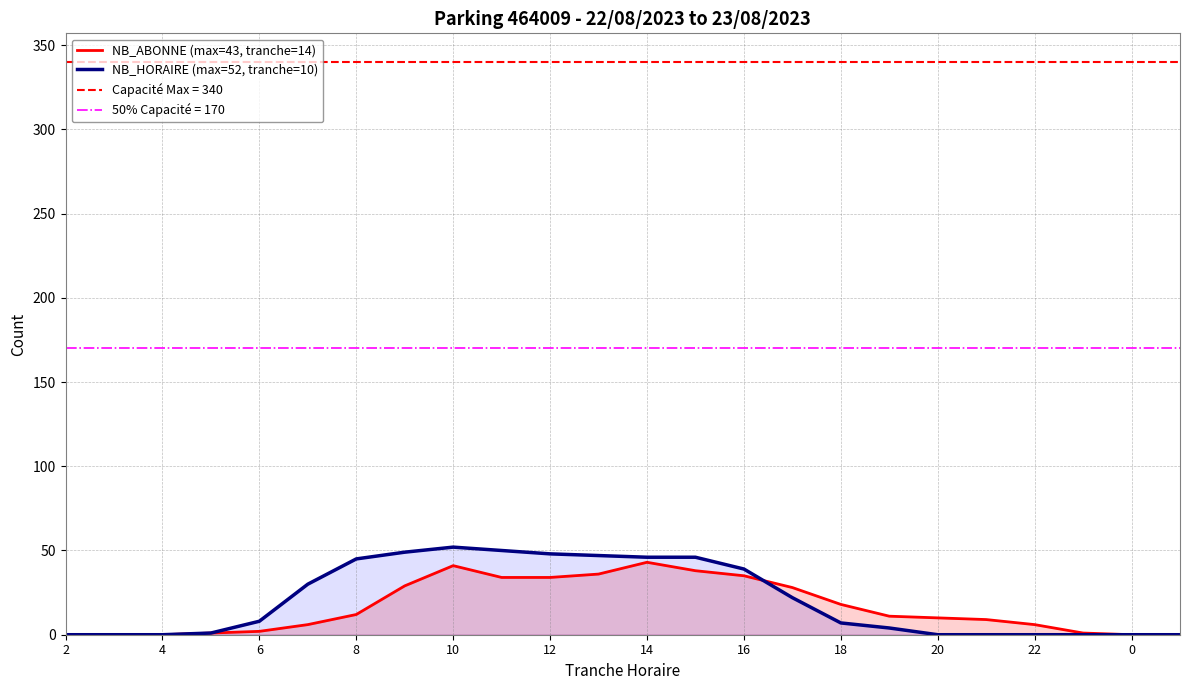

What is the sum of all NB_HORAIRE (max=52, tranche=10) values?

494